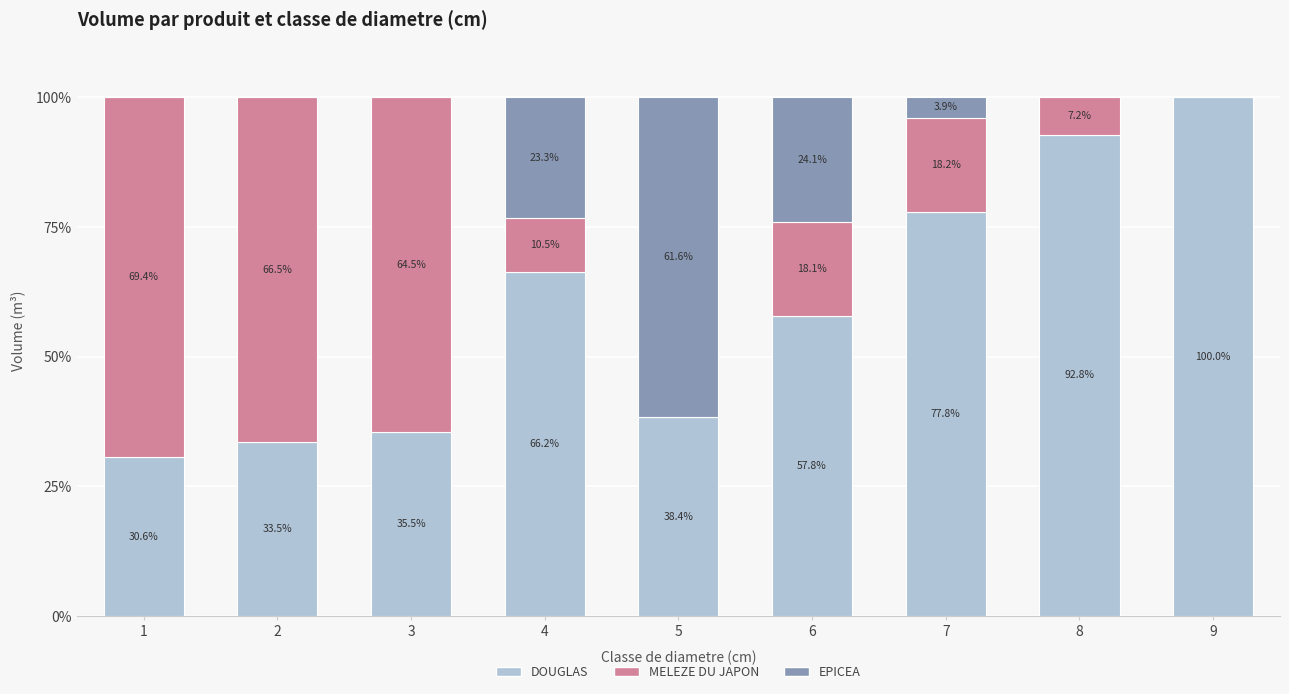

What is the total value across all series at 9?

100.0